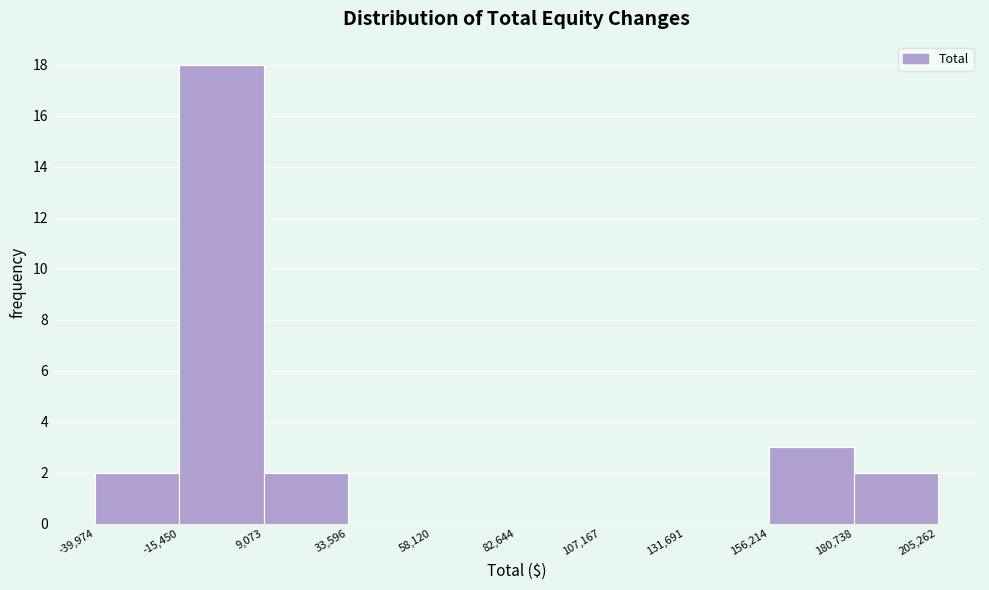

Reading left to right, transcribe this chart: for each bar, give the range it covers on the x-axis and its height. The values are not printed on the chart, so give them approximately, as read against the axis.

-39,974 to -15,450: 2
-15,450 to 9,073: 18
9,073 to 33,596: 2
33,596 to 58,120: 0
58,120 to 82,644: 0
82,644 to 107,167: 0
107,167 to 131,691: 0
131,691 to 156,214: 0
156,214 to 180,738: 3
180,738 to 205,262: 2